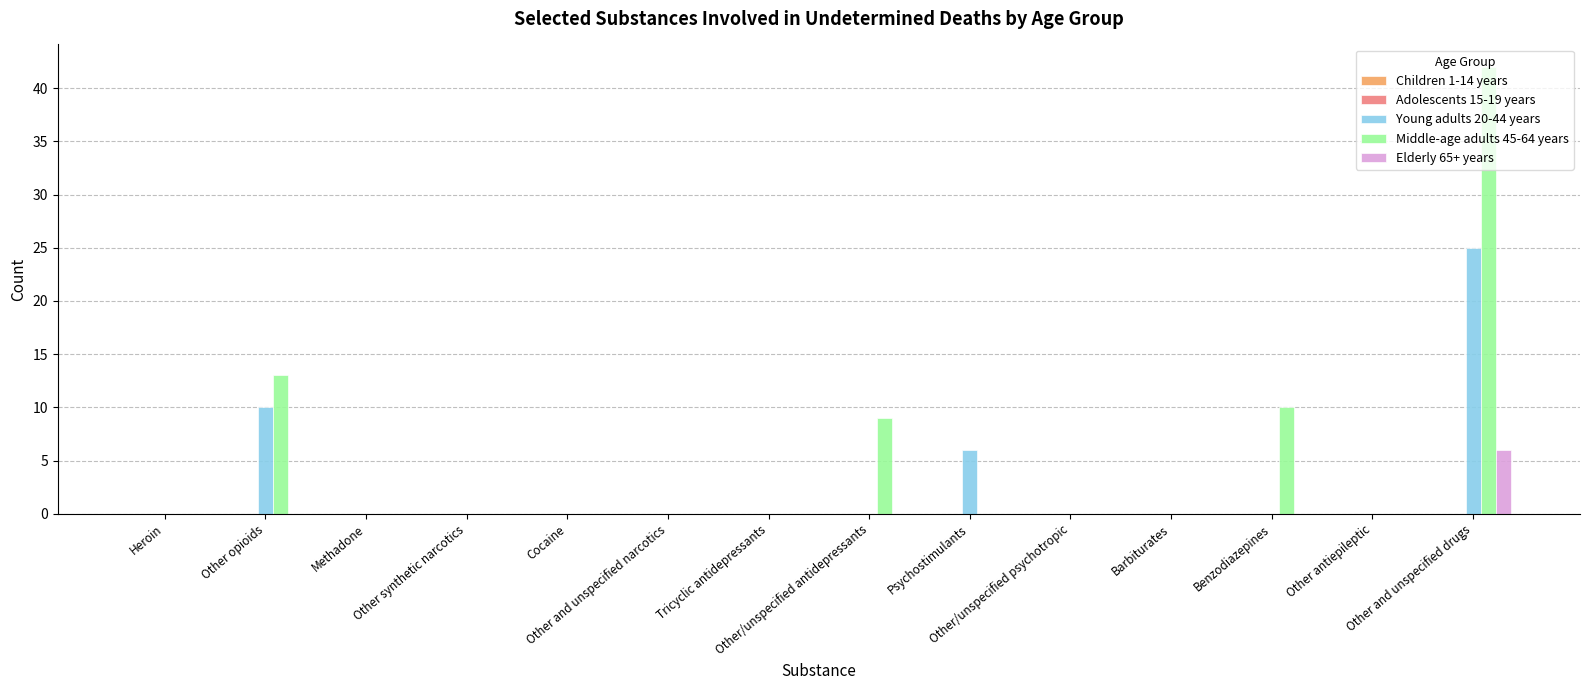

How many data points does each series have?

14